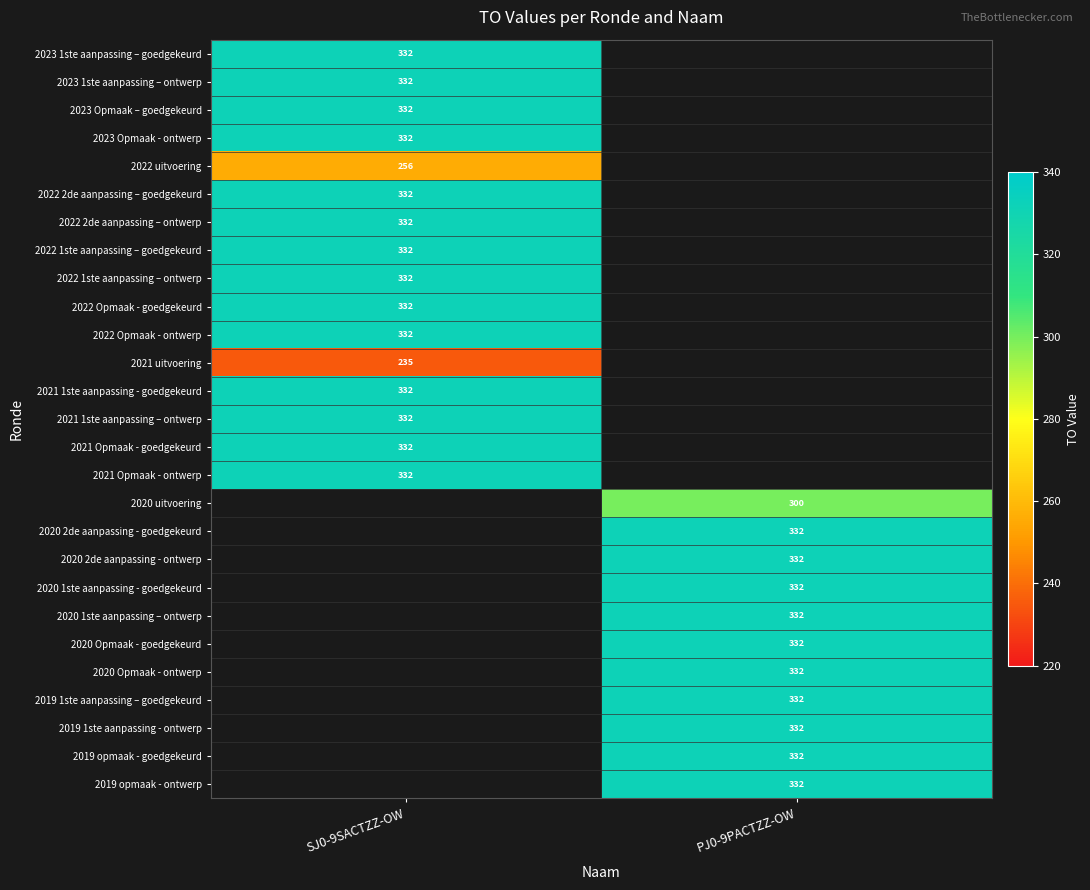

Which category has the highest value across all series?

SJ0-9SACTZZ-OW